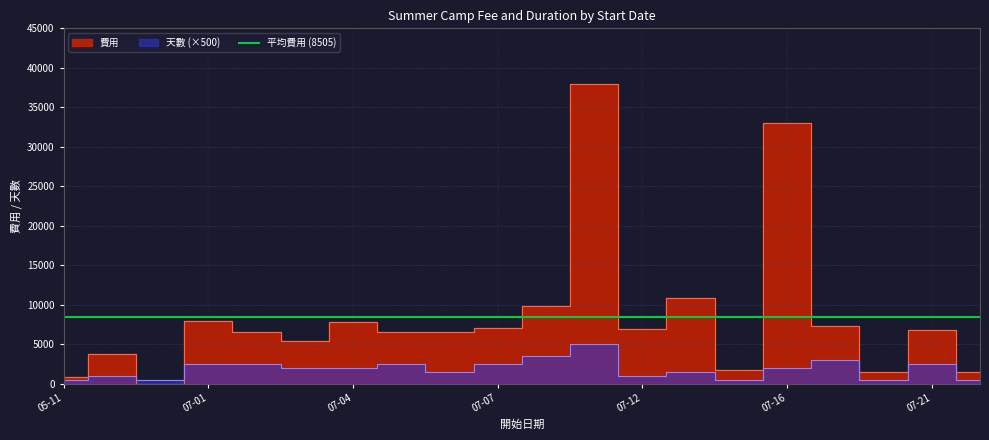

What is the total value across all series at 2025-07-19?

2000